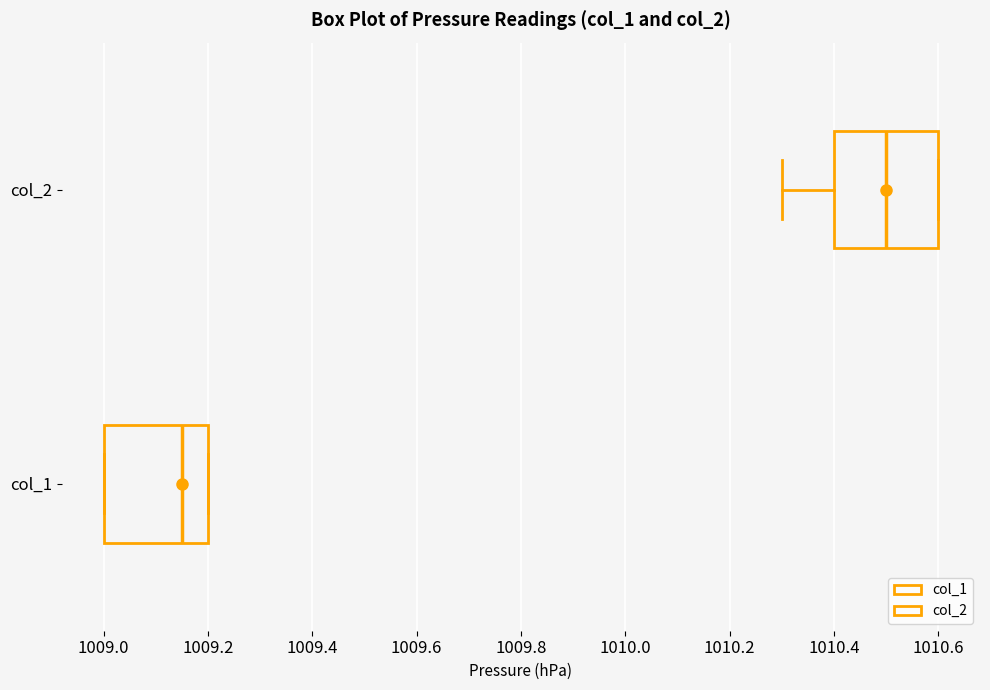

Which box has the furthest to the right median line?

col_2